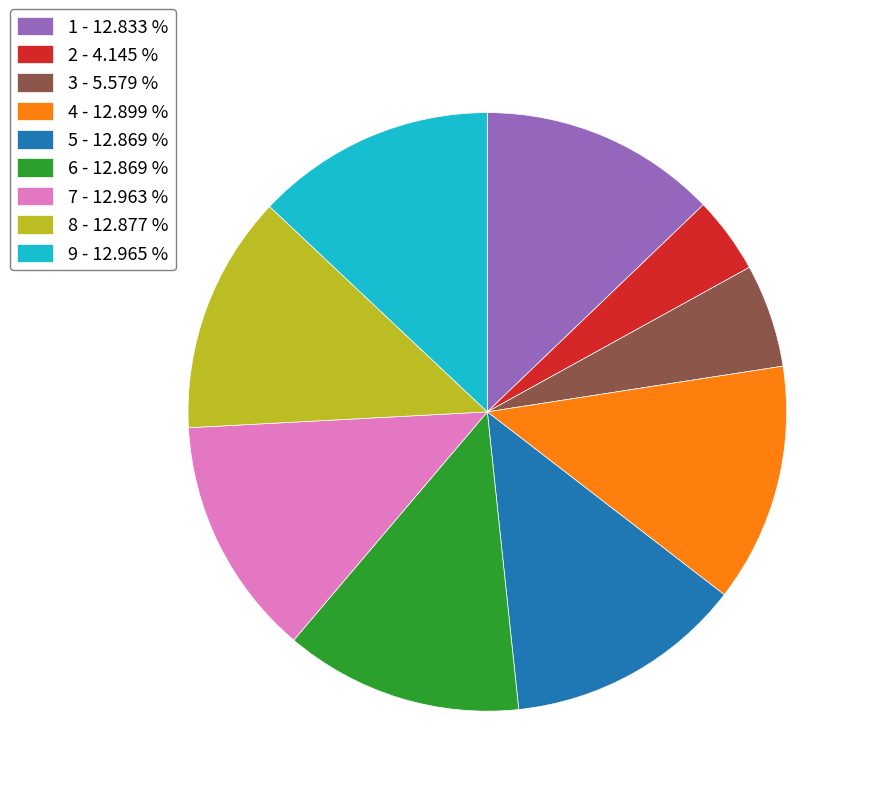

Is there a majority slice in this chart?

No